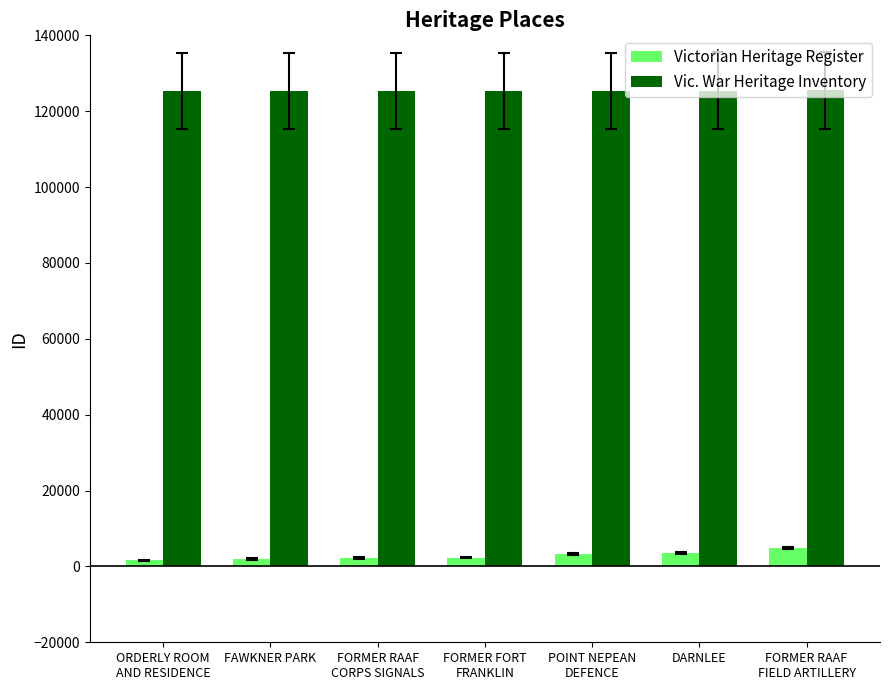

What is the highest value of the Vic. War Heritage Inventory series?

125461